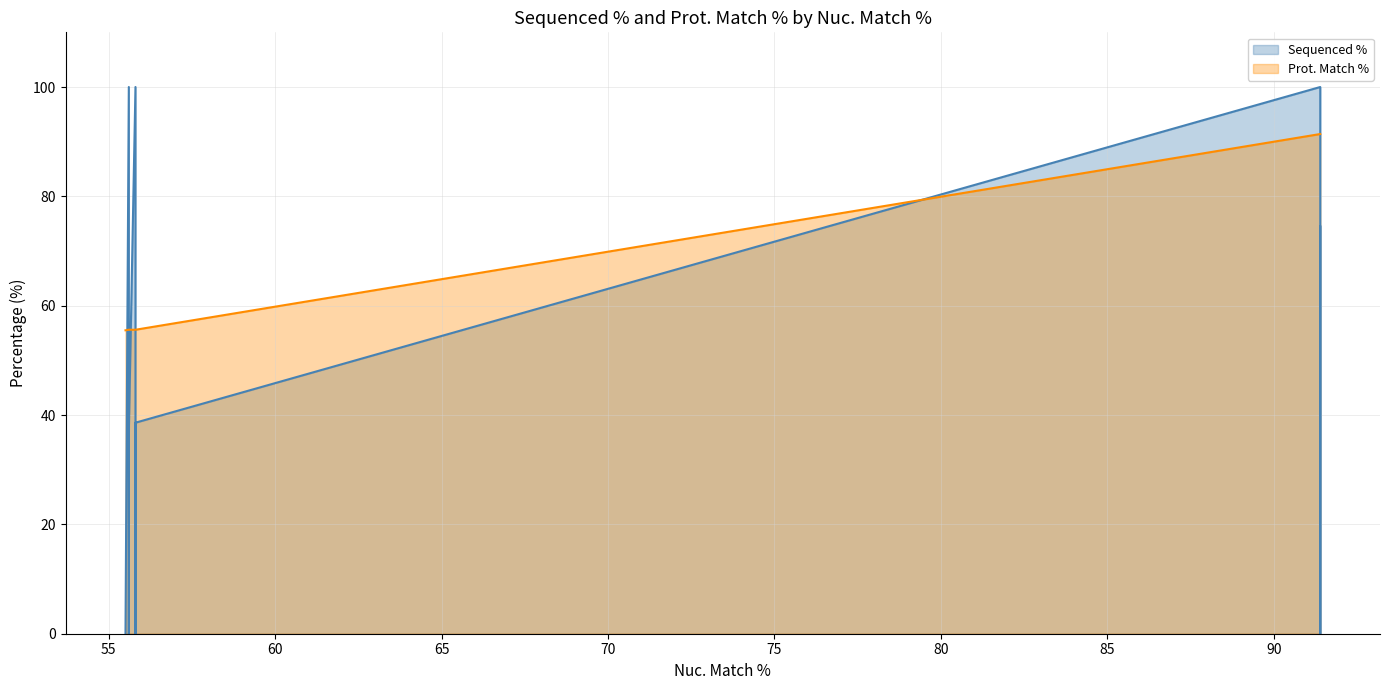

What are all the series names shown in the legend?

Sequenced %, Prot. Match %